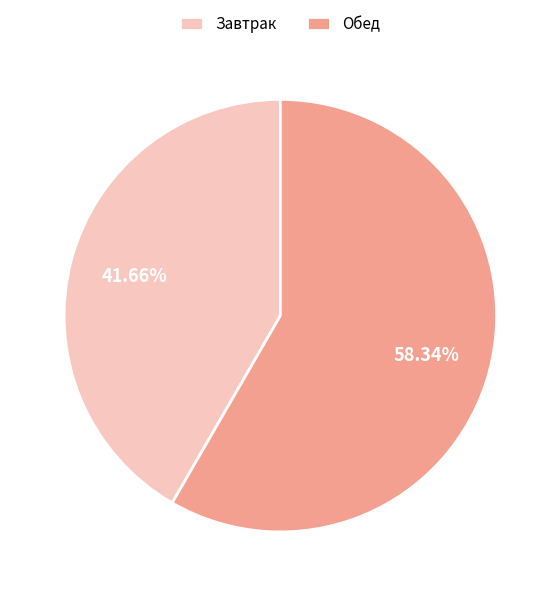

Which slice is the largest?

Обед